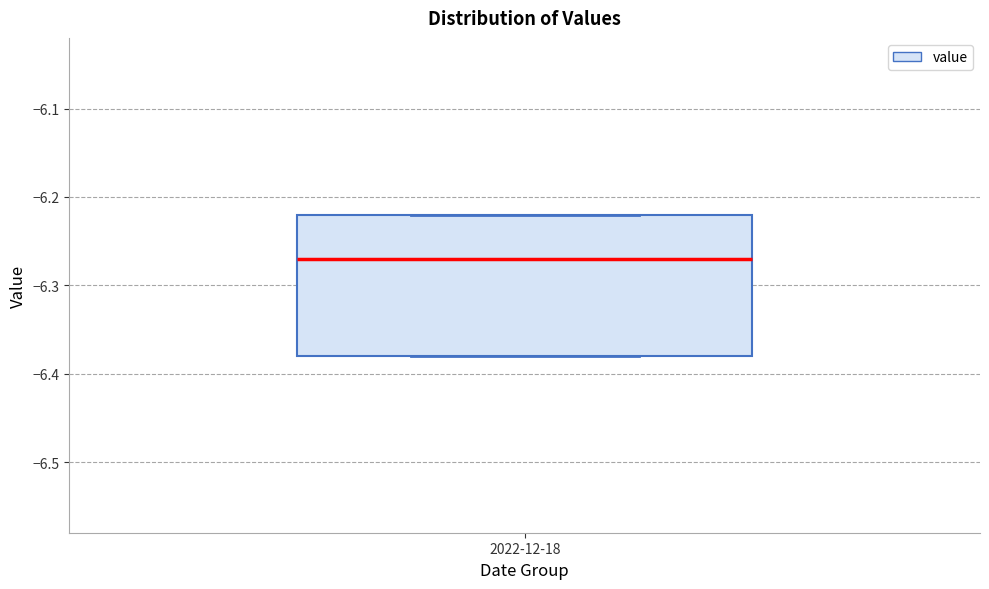

Transcribe this box plot: give where the median line is, the range the box spans, and where the two whiskers end, as read against the y-axis. The values are not printed on the chart, so give them approximately, as read against the axis.

median -6.27, box -6.38 to -6.22, whiskers -6.38 to -6.22